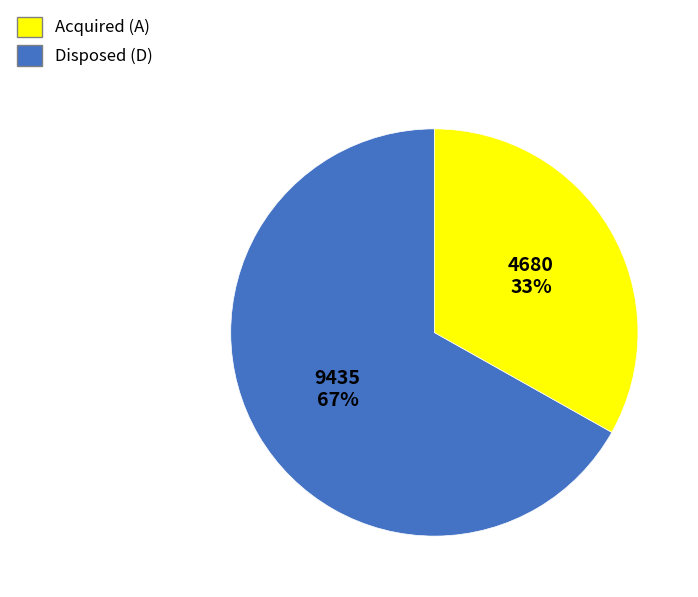

Does Acquired (A) represent more than half of the total?

Yes